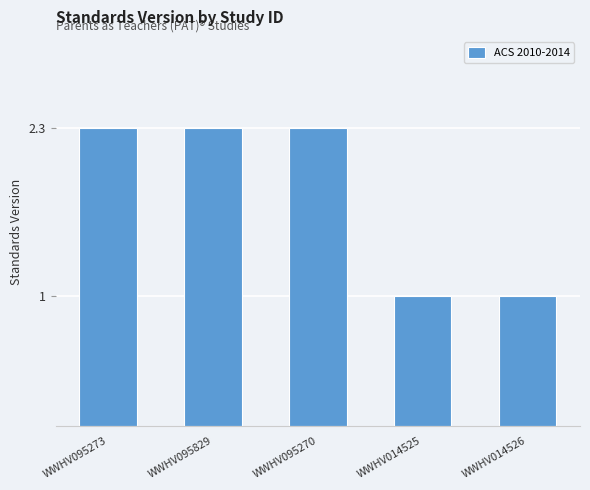

What is the difference between the values at WWHV095270 and WWHV014526?

1.3